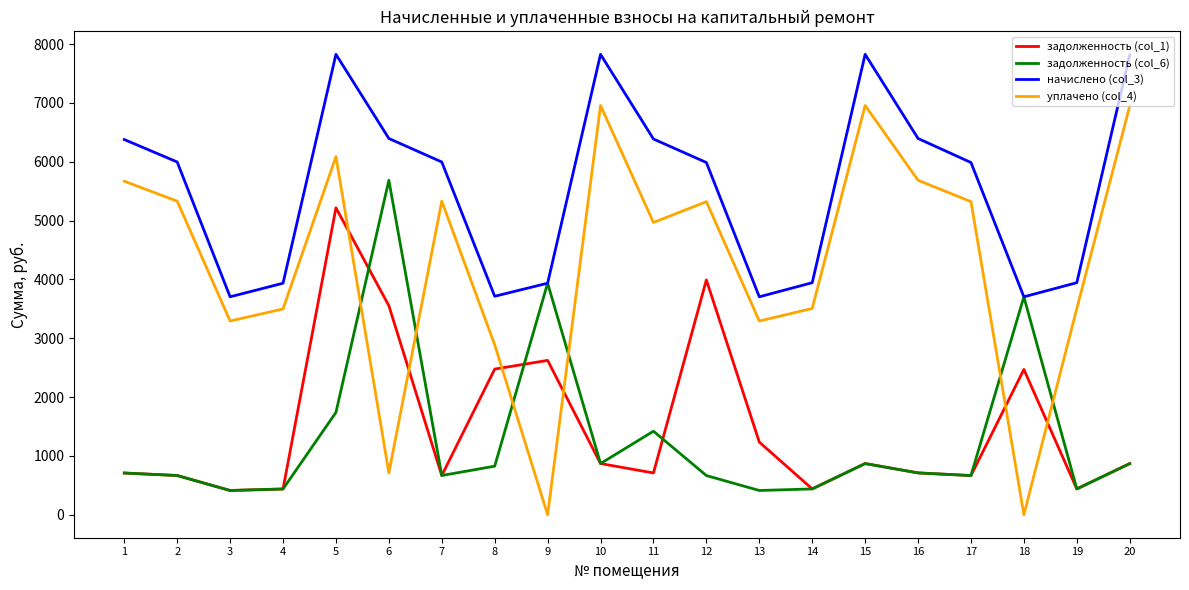

Is the value of задолженность (col_1) at 20 greater than the value of уплачено (col_4) at 8?

No